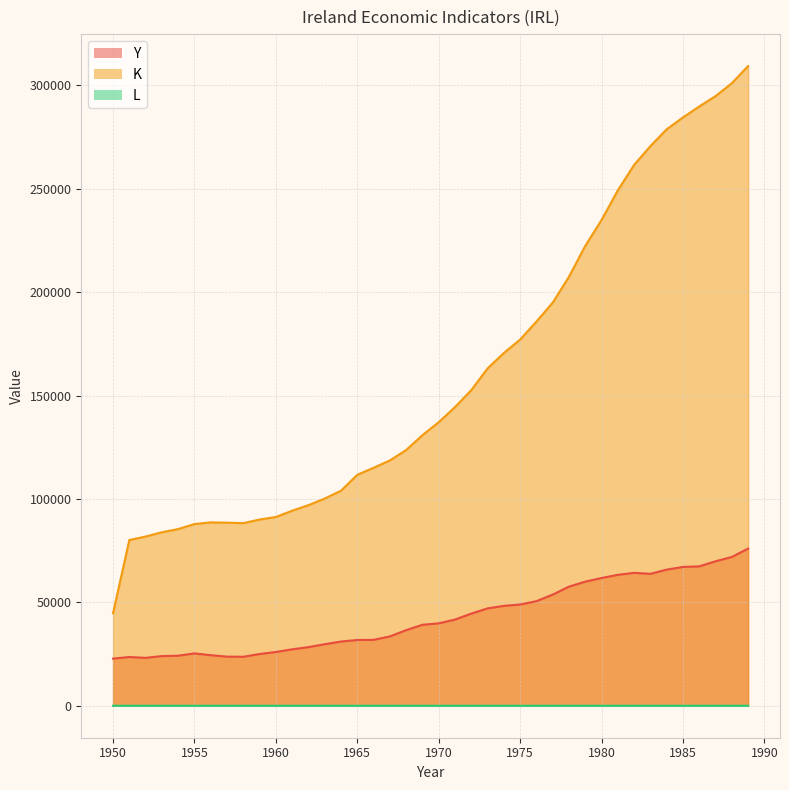

At which category is the sum across all series the highest?

1989